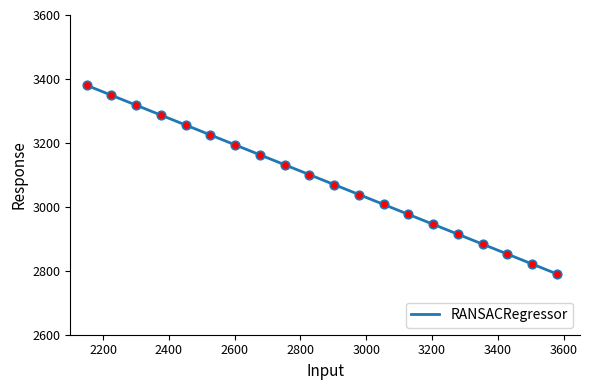

What is the difference between the maximum and minimum values?

590.0